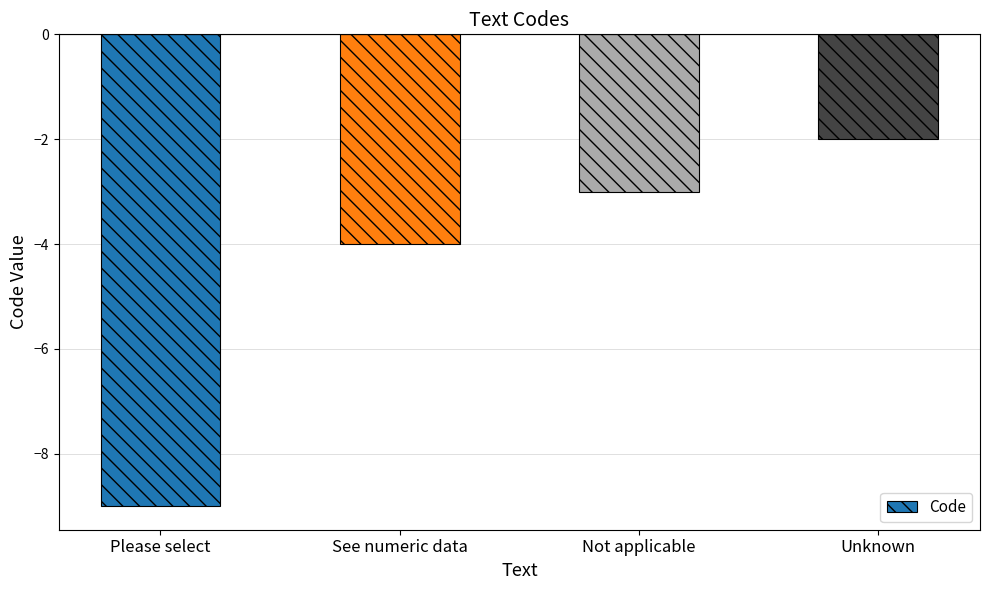

List the labels in order of value, largest first.

Unknown, Not applicable, See numeric data, Please select